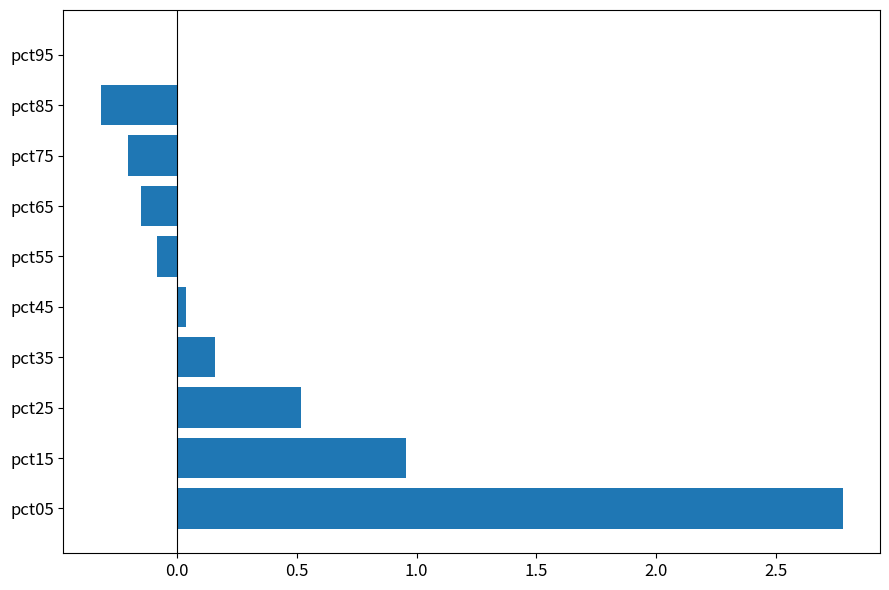

The value at pct95 is 0.0. True or false?

True